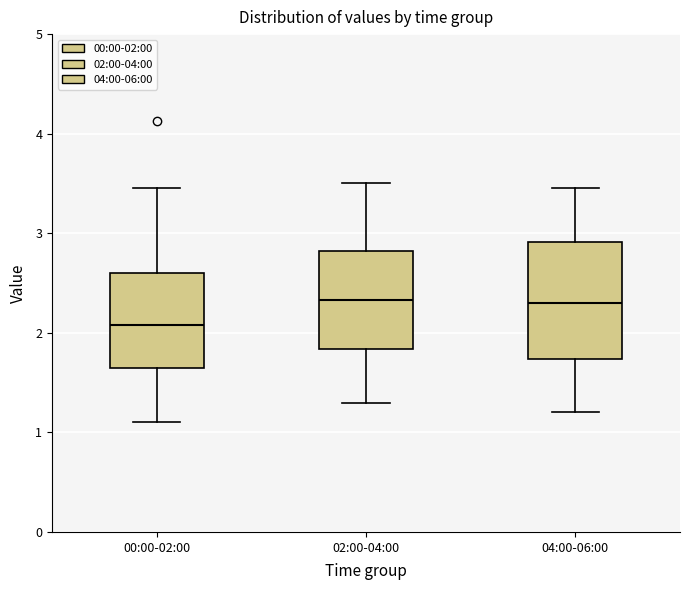

Reading left to right, read every box against the y-axis: the position of its median line, the range the box covers, and the ends of its whiskers. The values are not printed on the chart, so give them approximately, as read against the axis.

00:00-02:00: median 2.1, box 1.7 to 2.6, whiskers 1.1 to 3.5
02:00-04:00: median 2.3, box 1.8 to 2.8, whiskers 1.3 to 3.5
04:00-06:00: median 2.3, box 1.7 to 2.9, whiskers 1.2 to 3.5